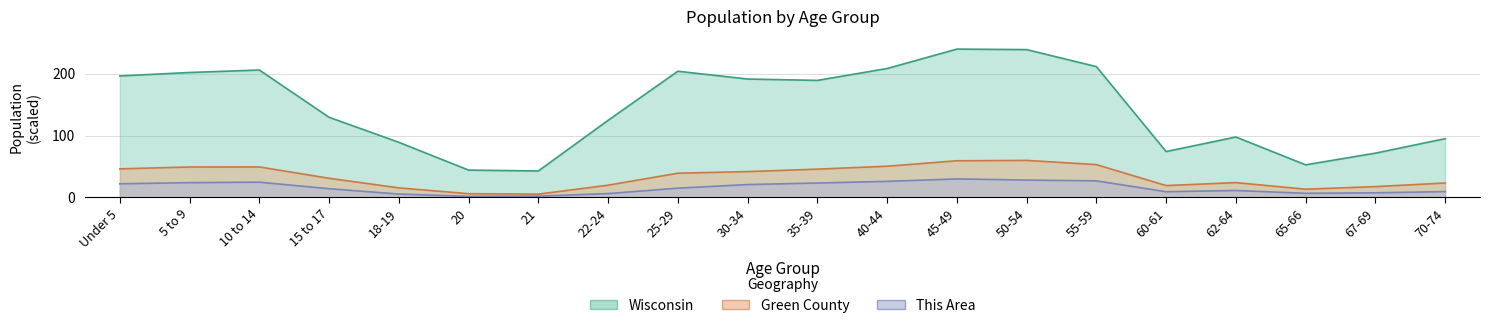

What is the approximate value of Wisconsin at 30-34?

191.6